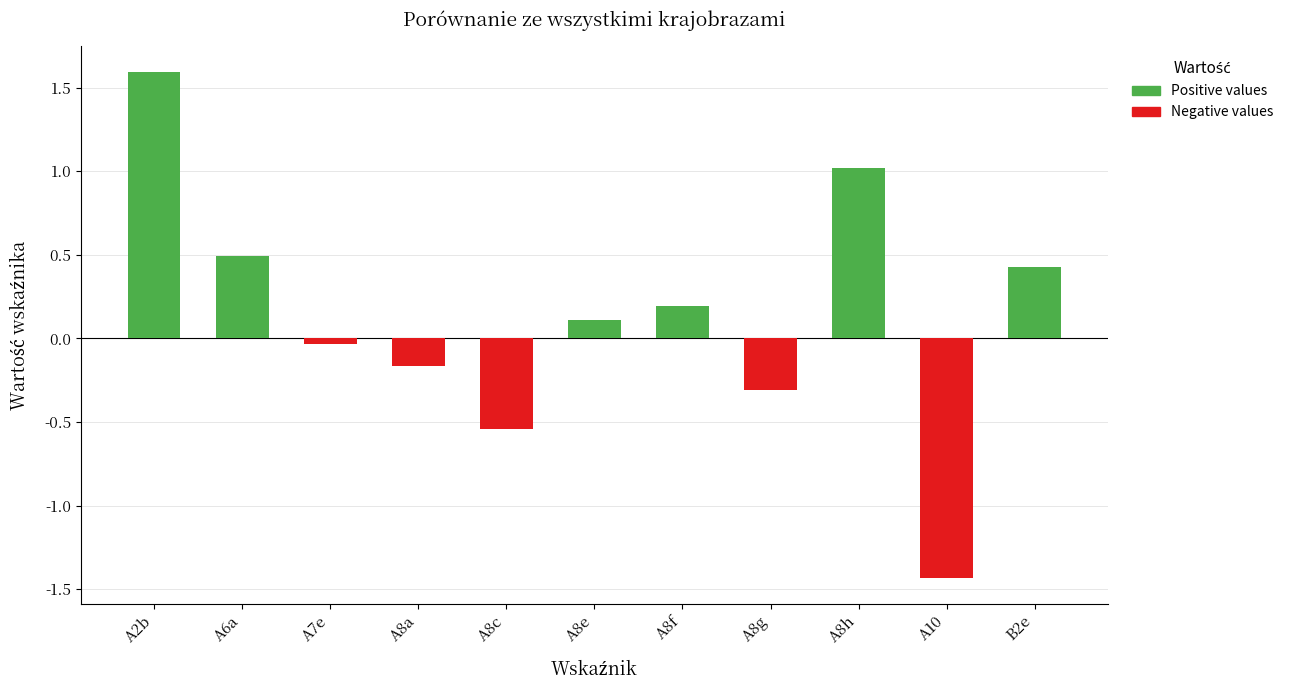

Are the bars horizontal?

No